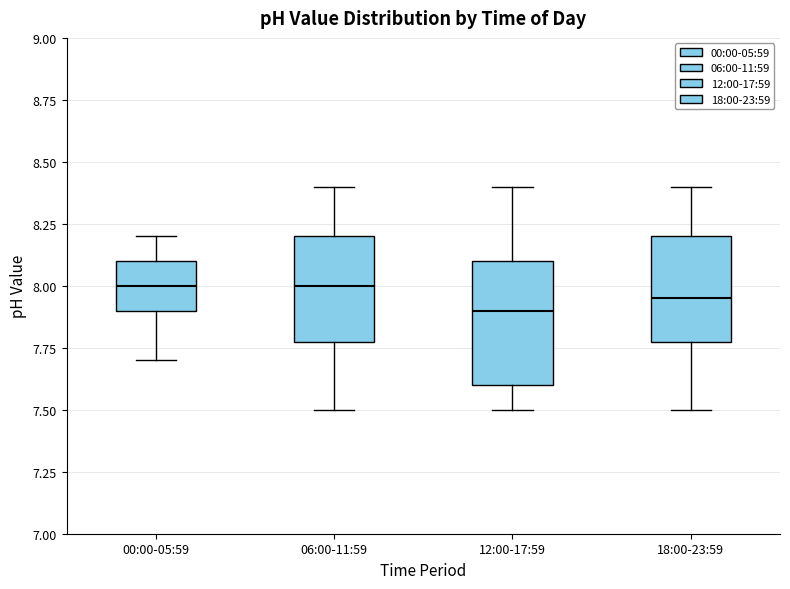

Reading left to right, read every box against the y-axis: the position of its median line, the range the box covers, and the ends of its whiskers. The values are not printed on the chart, so give them approximately, as read against the axis.

00:00-05:59: median 8.00, box 7.90 to 8.10, whiskers 7.70 to 8.20
06:00-11:59: median 8.00, box 7.80 to 8.20, whiskers 7.50 to 8.40
12:00-17:59: median 7.90, box 7.60 to 8.10, whiskers 7.50 to 8.40
18:00-23:59: median 7.95, box 7.80 to 8.20, whiskers 7.50 to 8.40